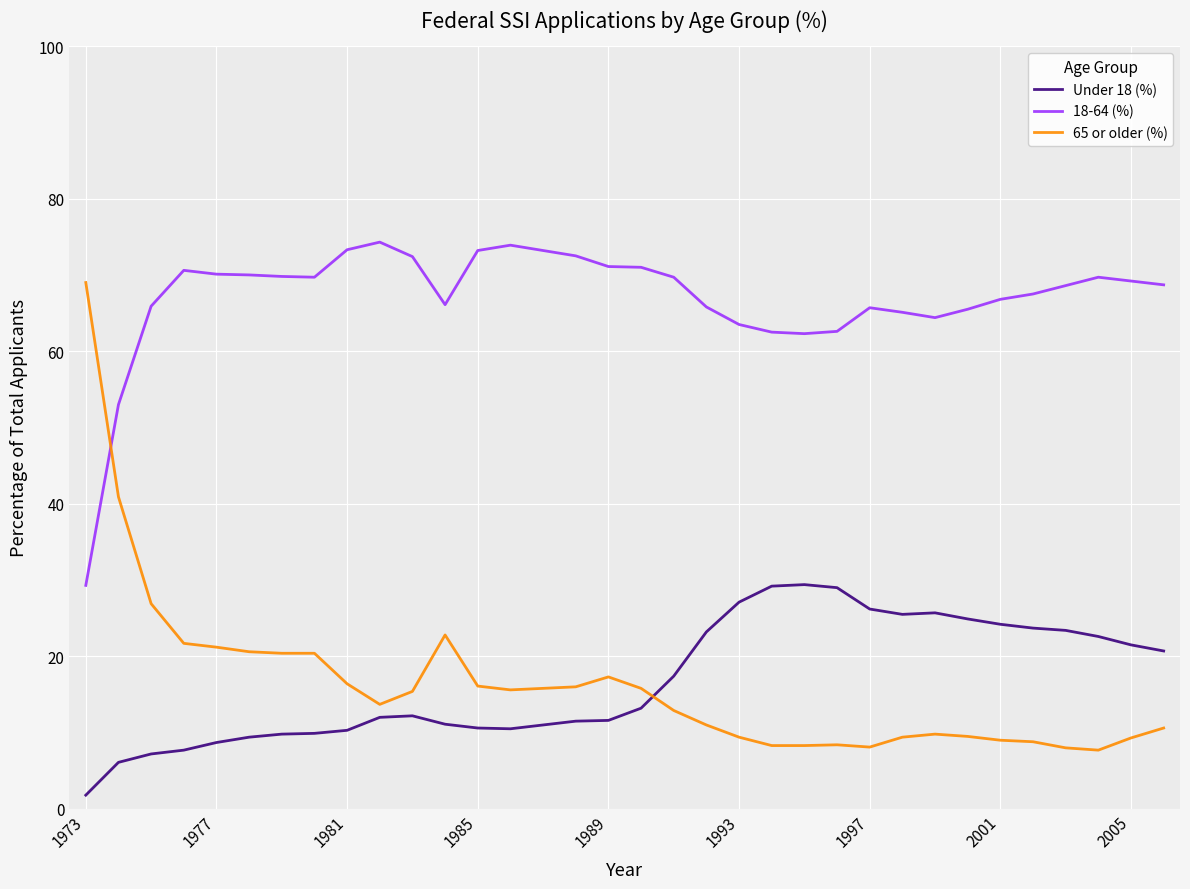

Is this an area chart (filled region under the line)?

No